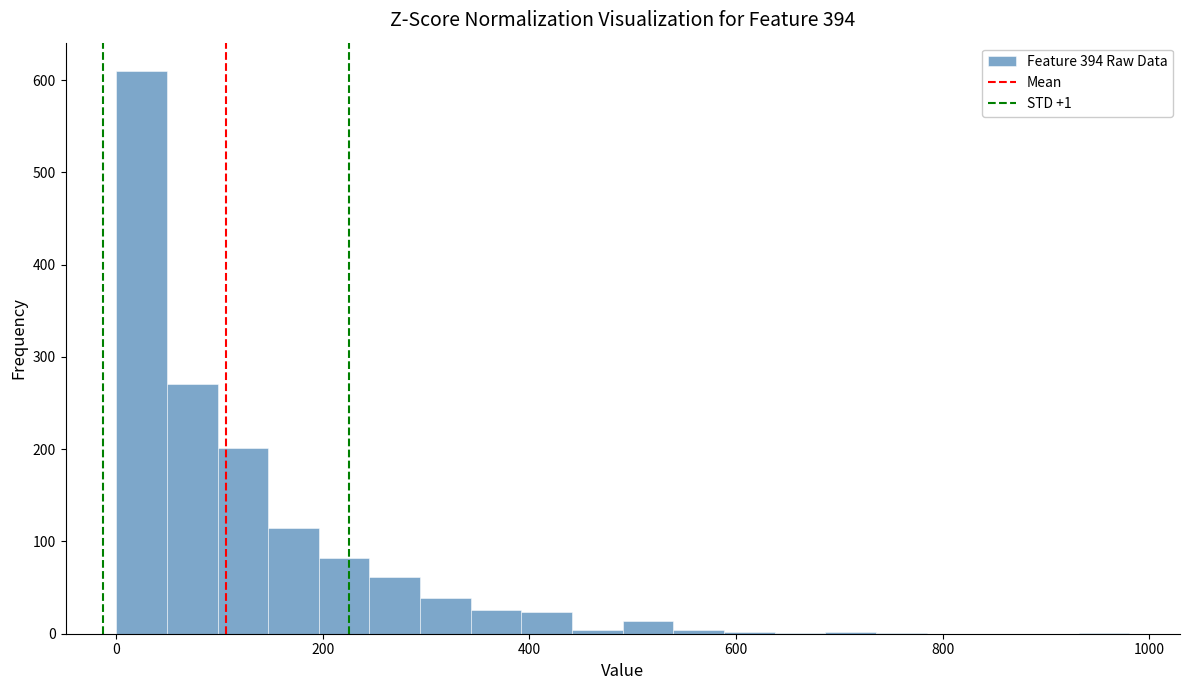

Around what value on the x-axis is the tallest bar? Give the approximate position of its centre, as read against the axis.

20